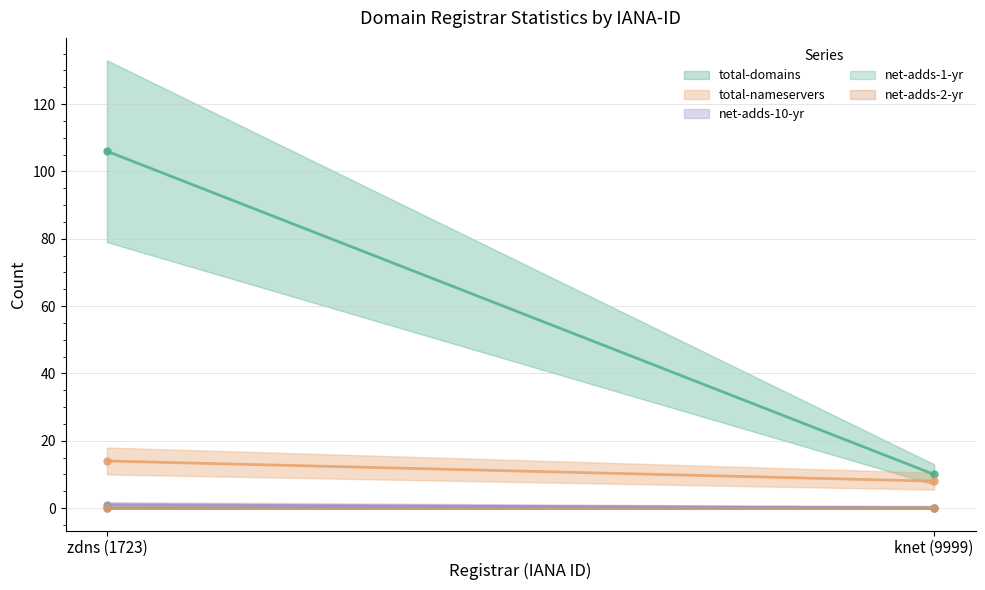

At which label does total-nameservers reach its minimum?

knet (9999)